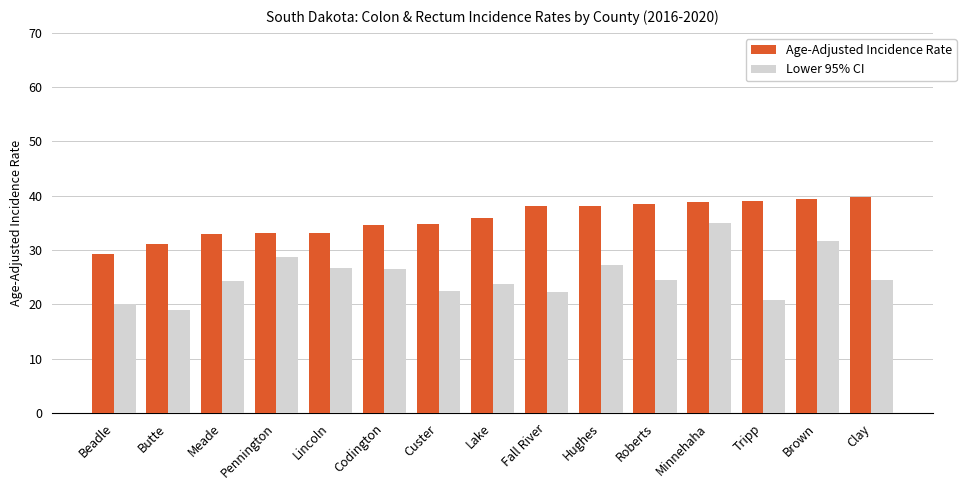

What is the greatest value displayed?

39.8